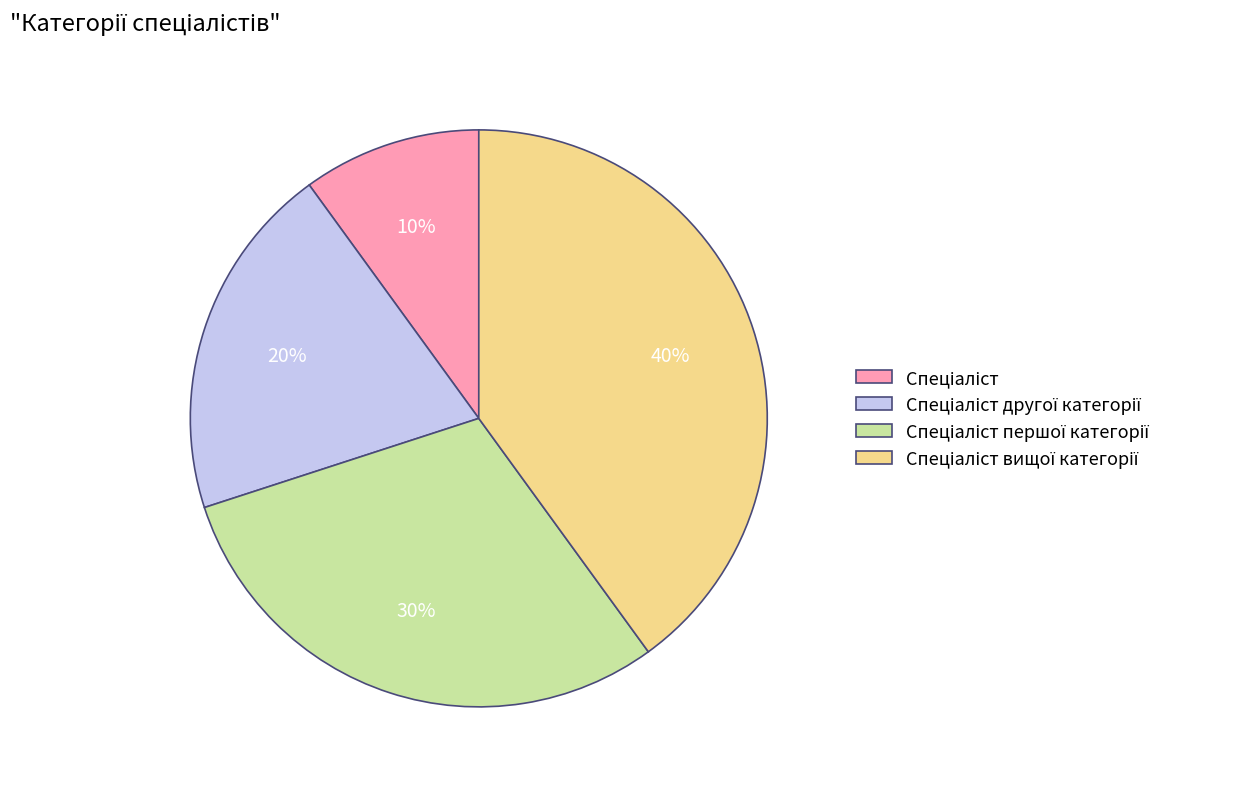

Is there a majority slice in this chart?

No